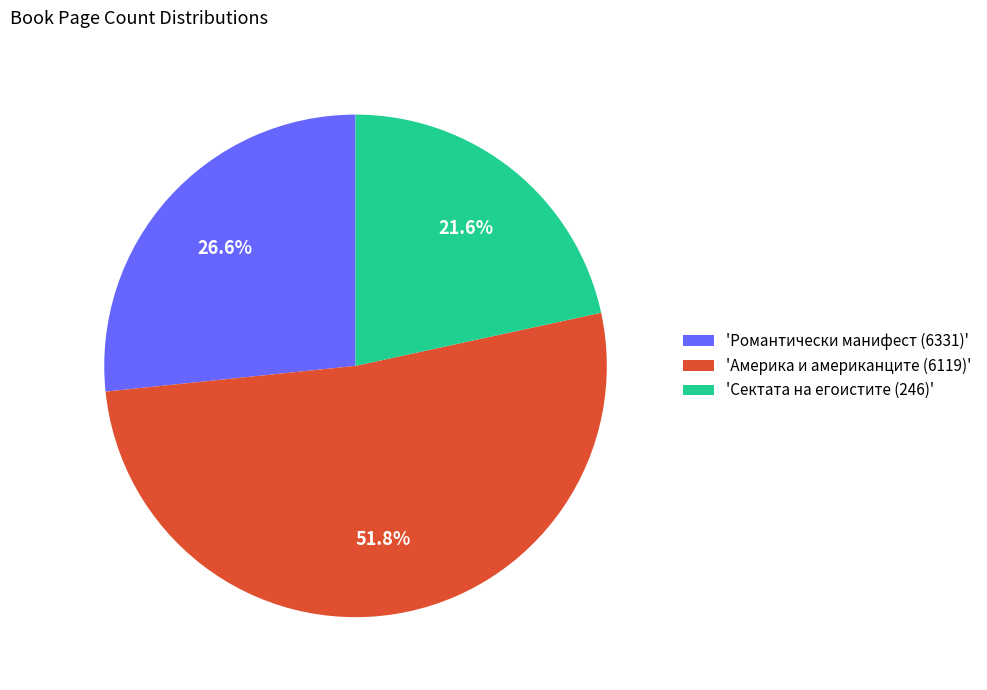

What is the largest slice in the pie chart?

'Америка и американците (6119)'